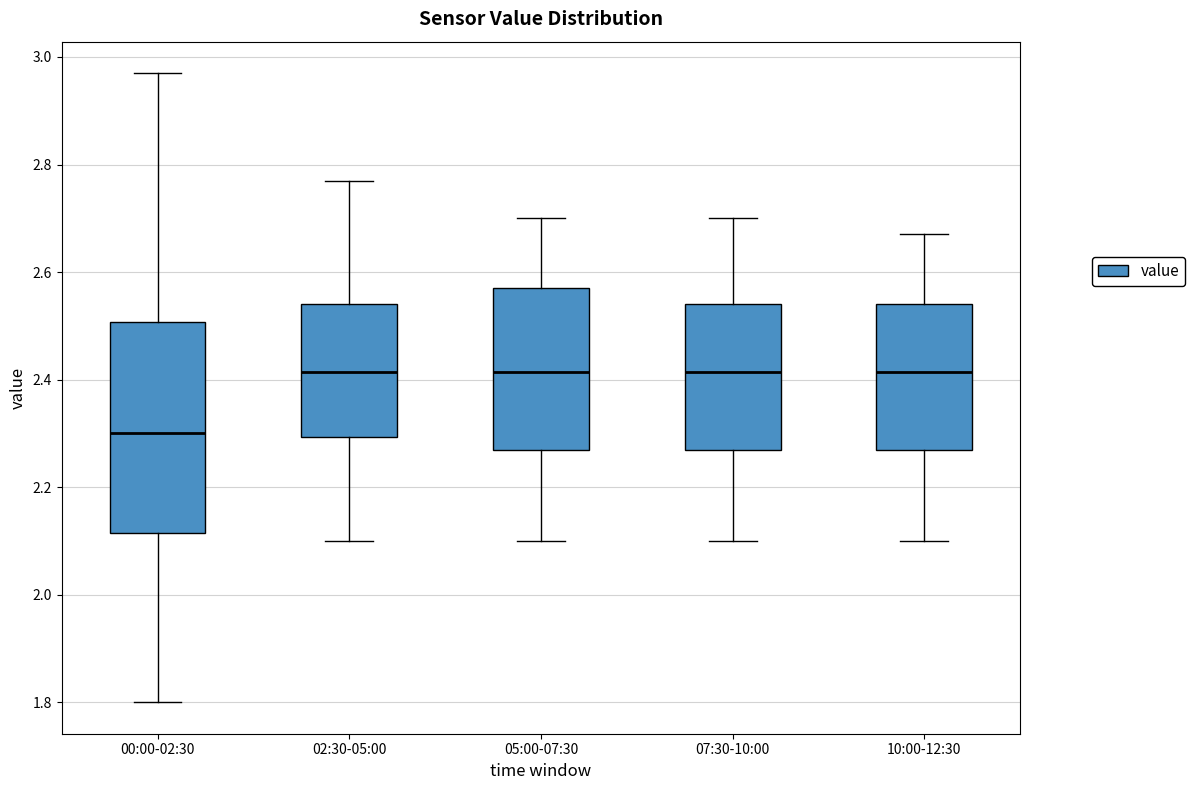

Where does the upper whisker of the box for 07:30-10:00 end on the y-axis? The values are not printed on the chart, so give them approximately, as read against the axis.

2.70